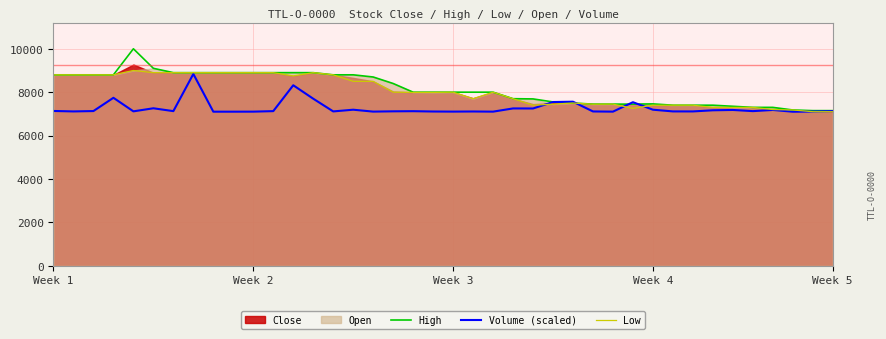

What is the approximate value of Low at 23?

7700.0